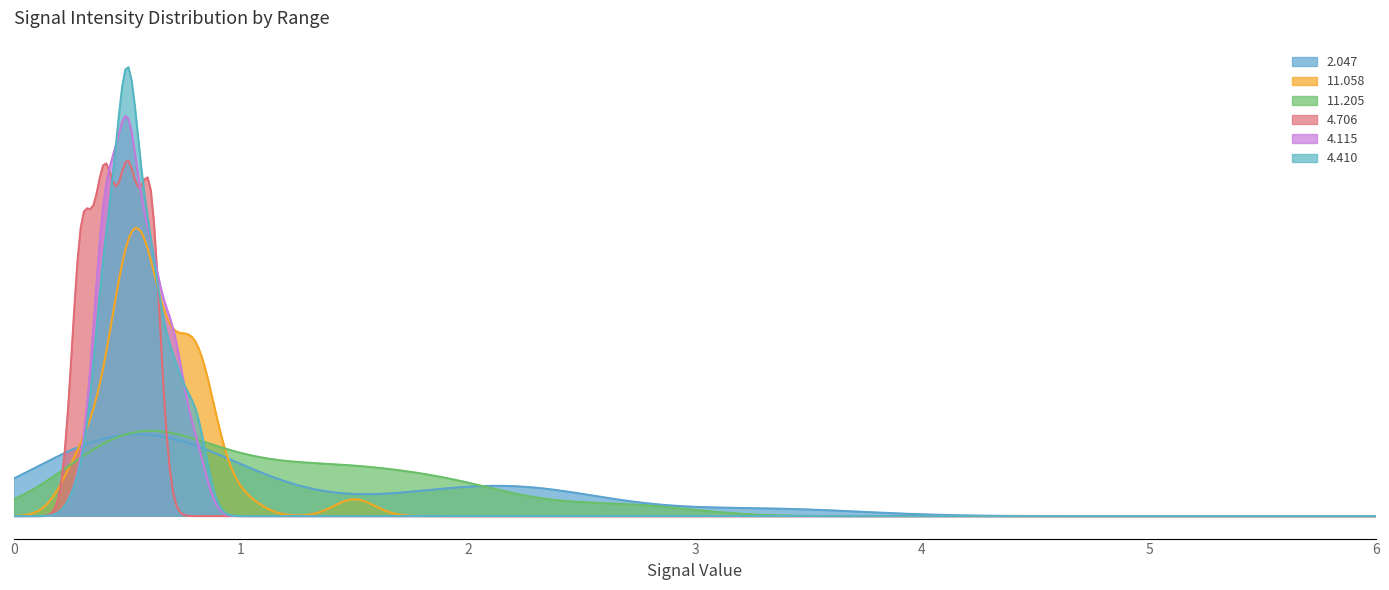

Which series ends up on top after the final intersection of  11.058 and   4.115?

 11.058